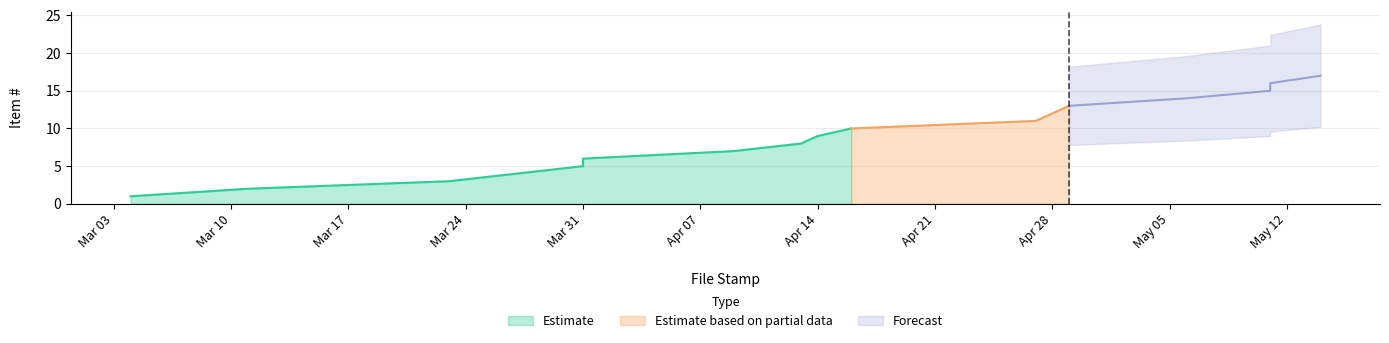

What is the lowest value of the Estimate based on partial data series?

10